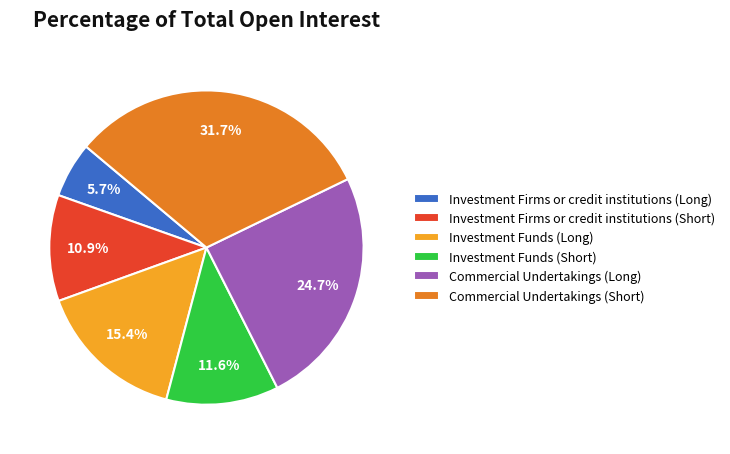

To the nearest percent, what is the difference between the Commercial Undertakings (Long) and Commercial Undertakings (Short) slice percentages?

7%